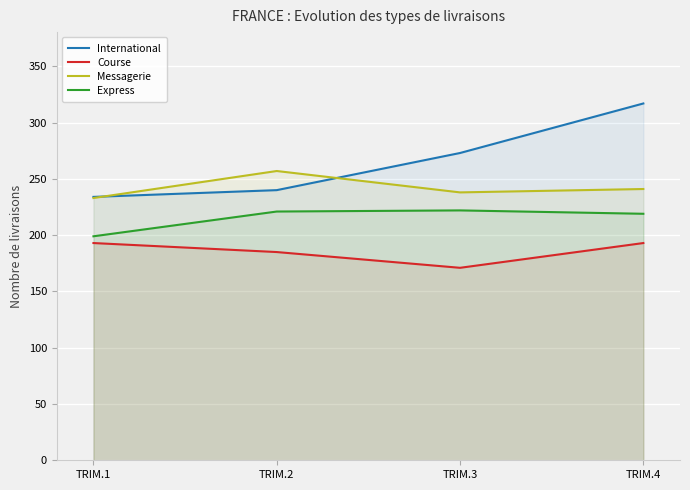

The Express series shows 199 at TRIM.1. True or false?

True